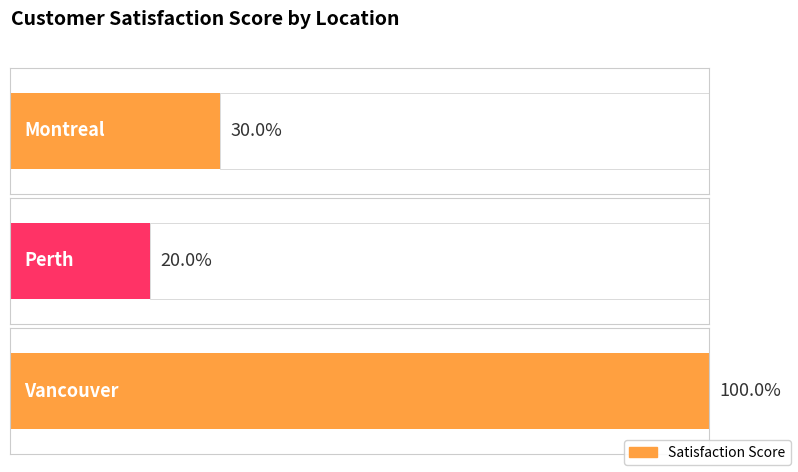

What is the label of the 3rd bar from the left?

Vancouver